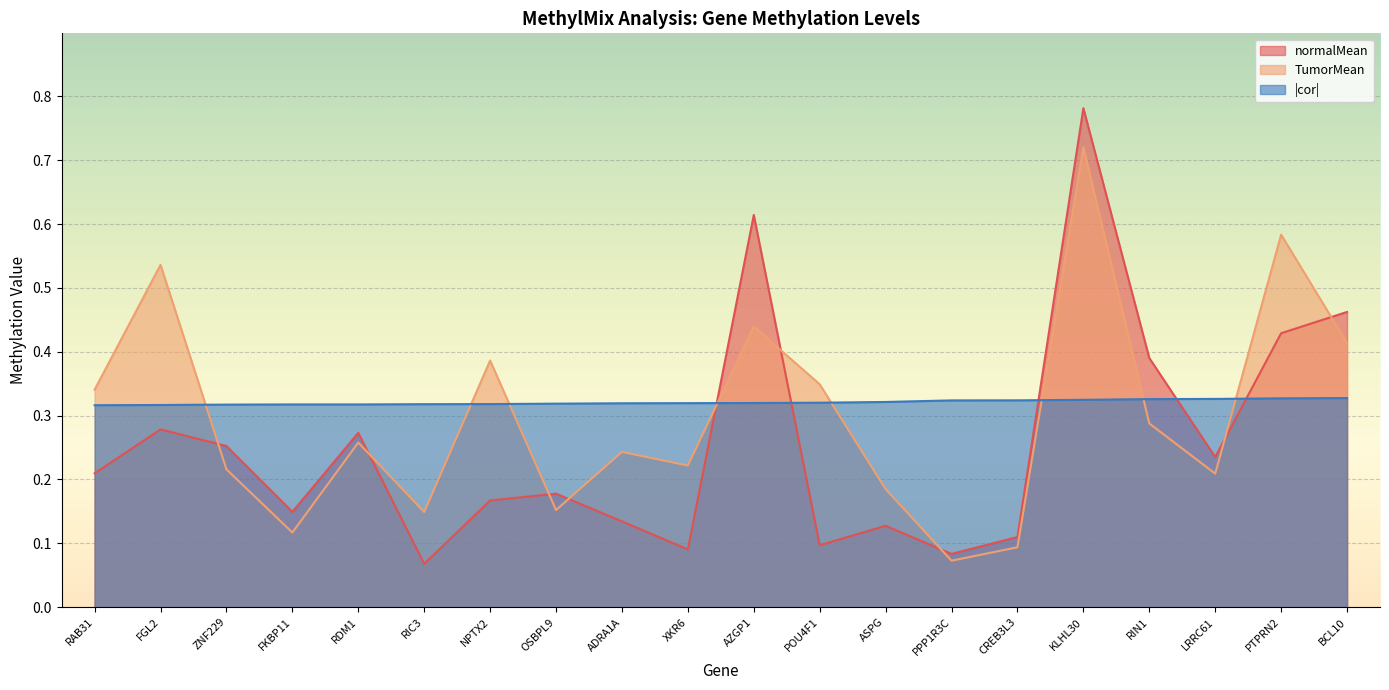

Between FKBP11 and ADRA1A, which series saw the biggest shift?

TumorMean